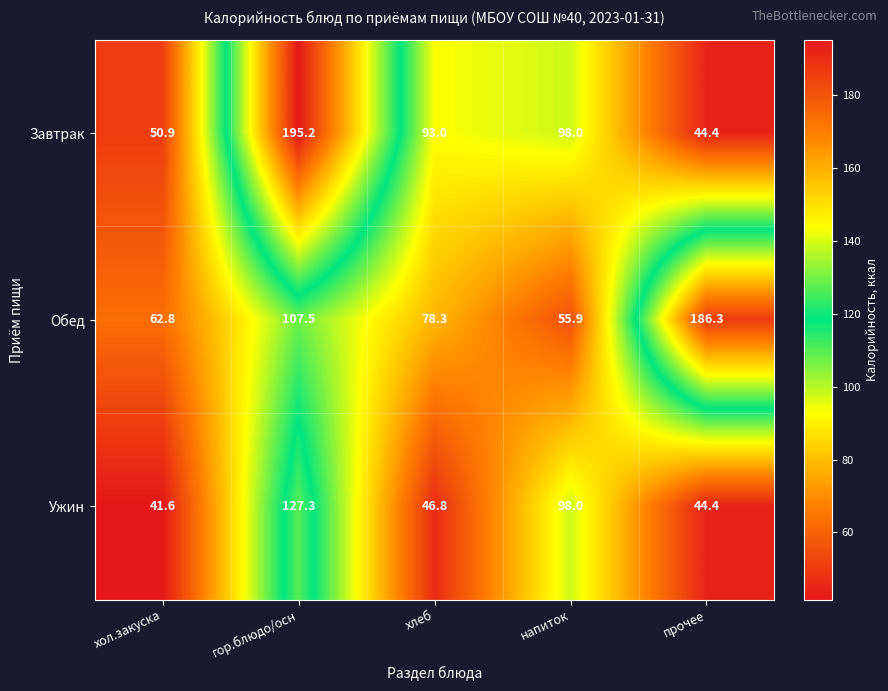

At which label does Обед reach its peak?

прочее